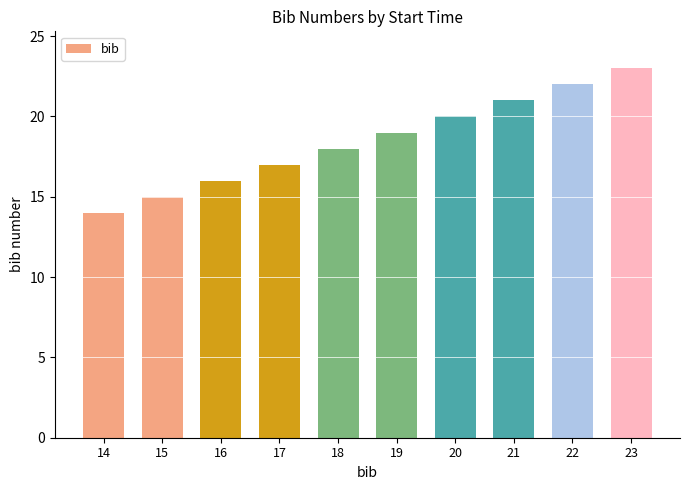

Where is the data nearest to the value 18?

18